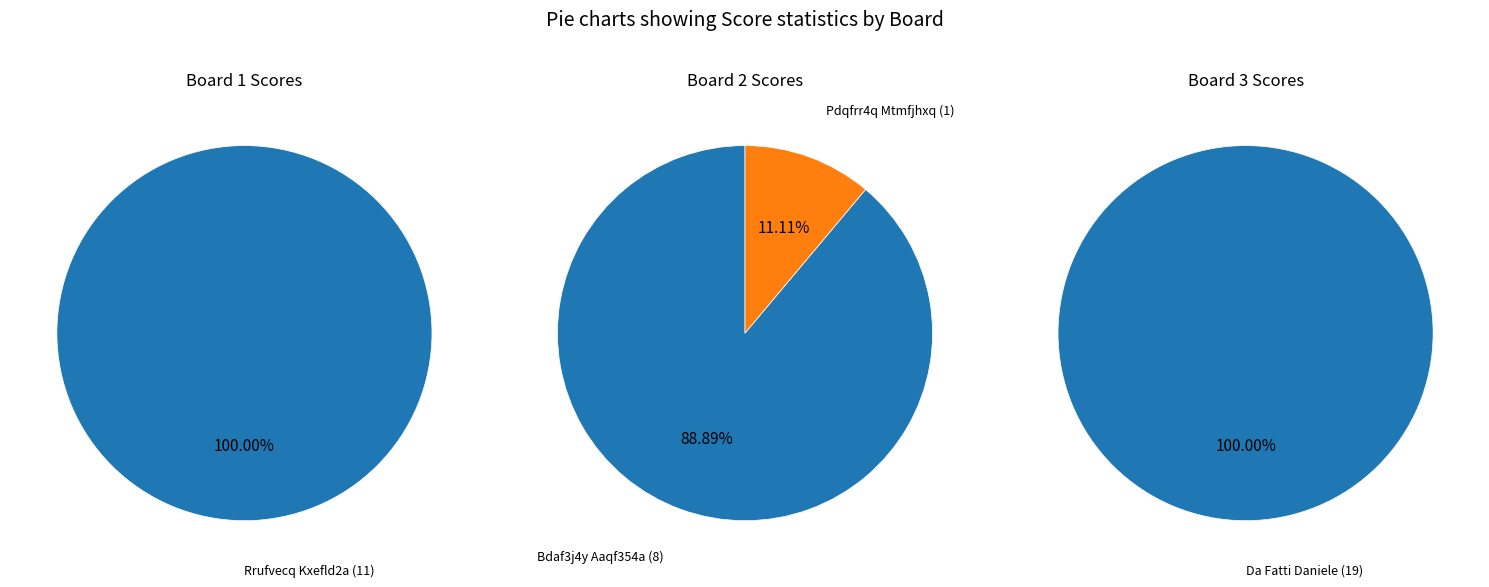

The Board 2 slice represents 88% of the pie. True or false?

False